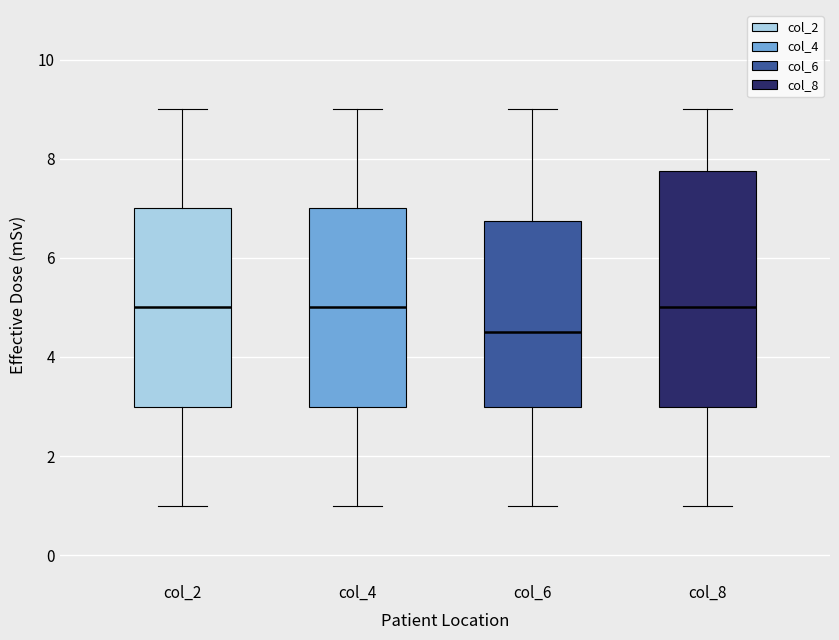

Which box's median line is the lowest?

col_6